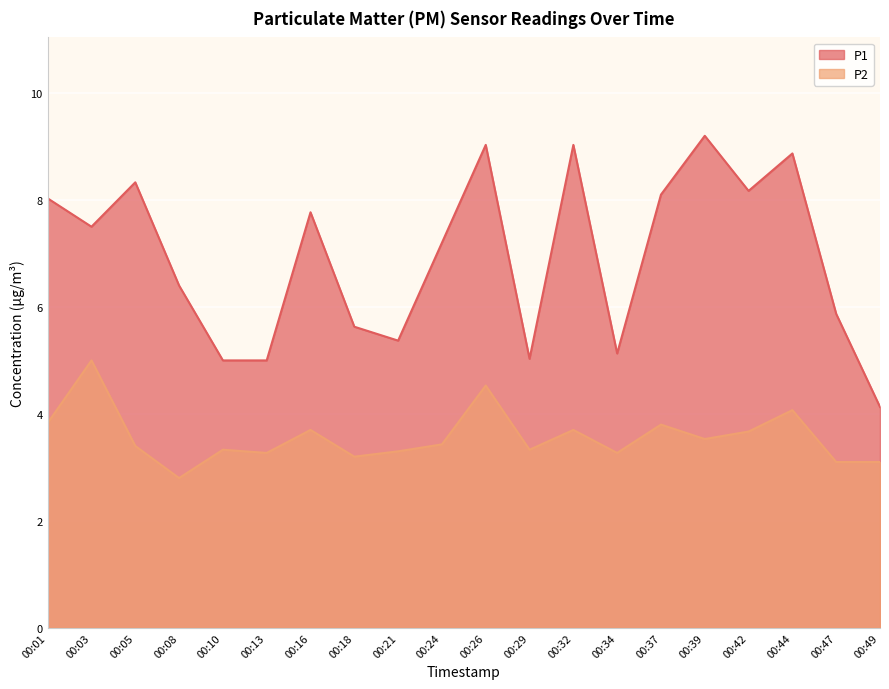

At which category does the chart reach its peak across all series?

00:39